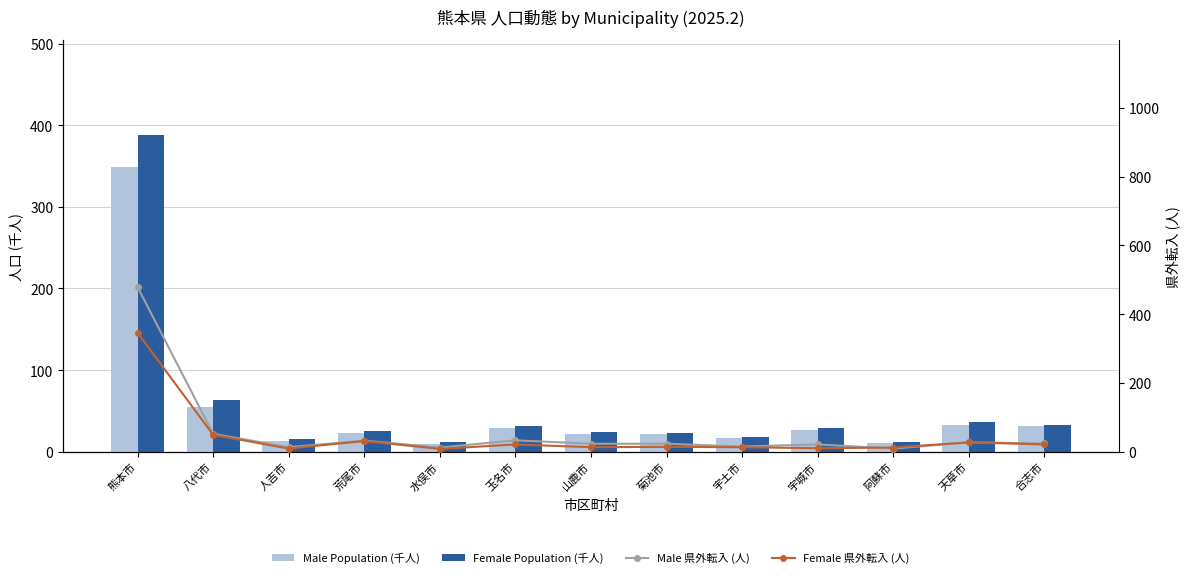

Does the chart contain any negative values?

No